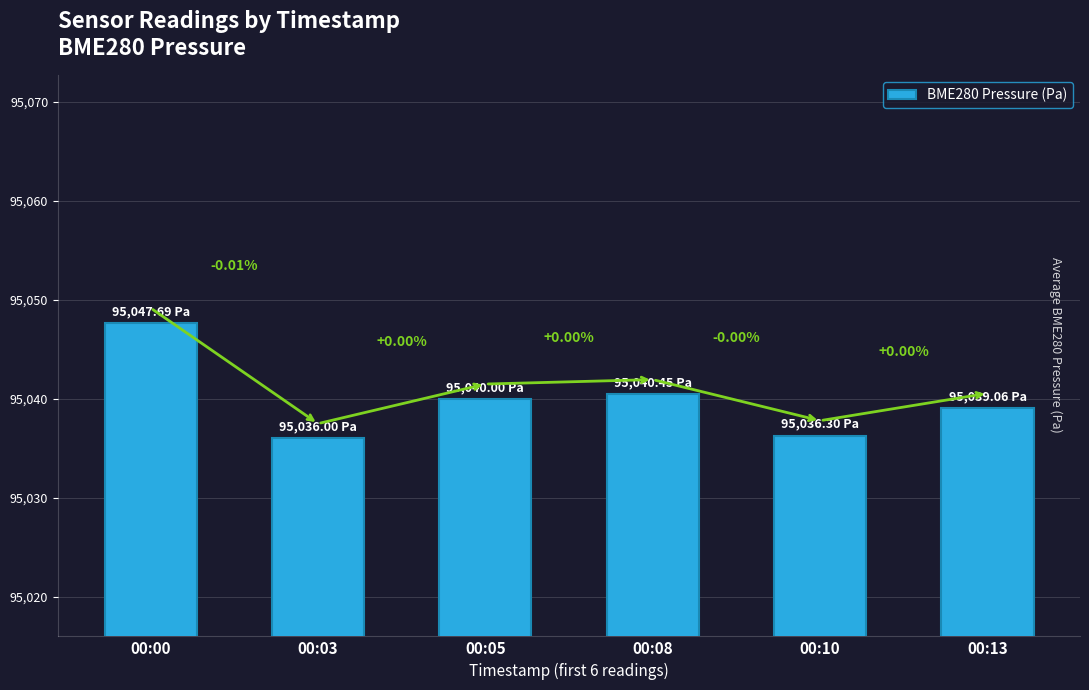

Reading right to left, transcribe all the data shown in this chart.

00:13=95039.1	00:10=95036.3	00:08=95040.4	00:05=95040.0	00:03=95036.0	00:00=95047.7